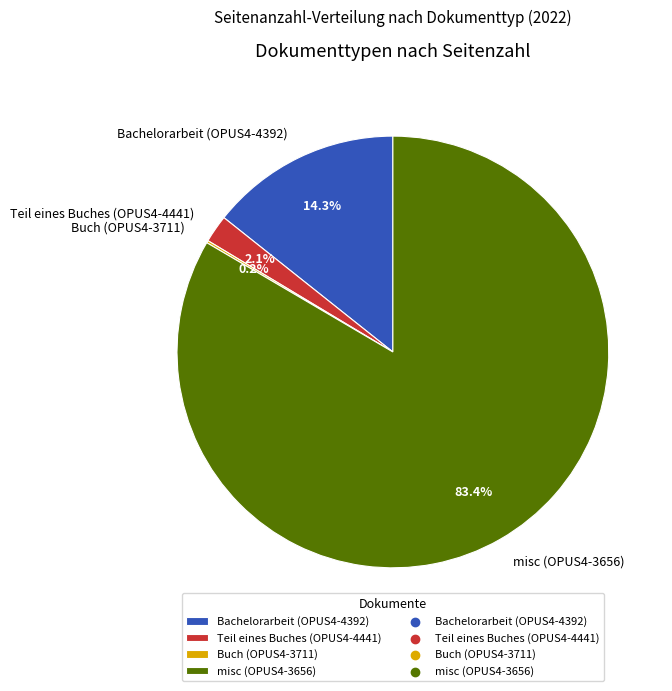

What is the largest slice in the pie chart?

misc (OPUS4-3656)